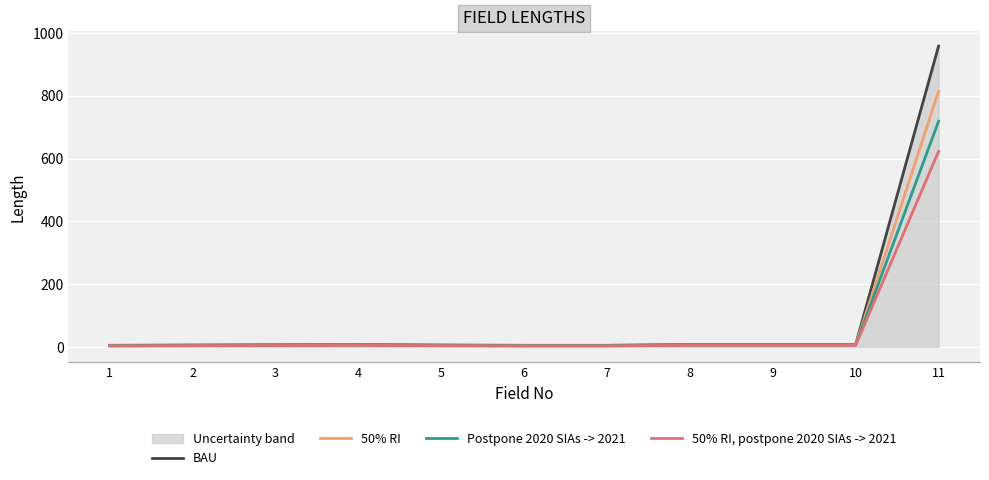

Rank the series by their maximum value, from highest to lowest.

BAU, 50% RI, Postpone 2020 SIAs -> 2021, 50% RI, postpone 2020 SIAs -> 2021